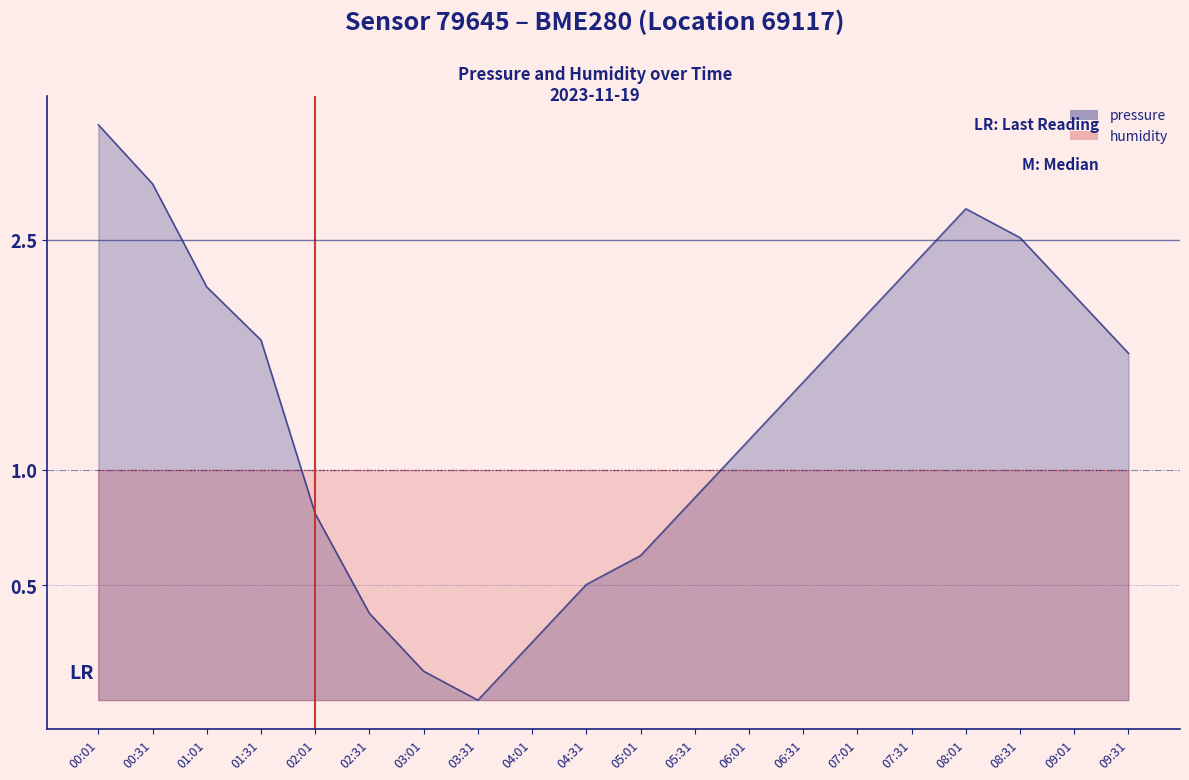

How many interior local peaks (higher than both neighbors) does the data have?

1